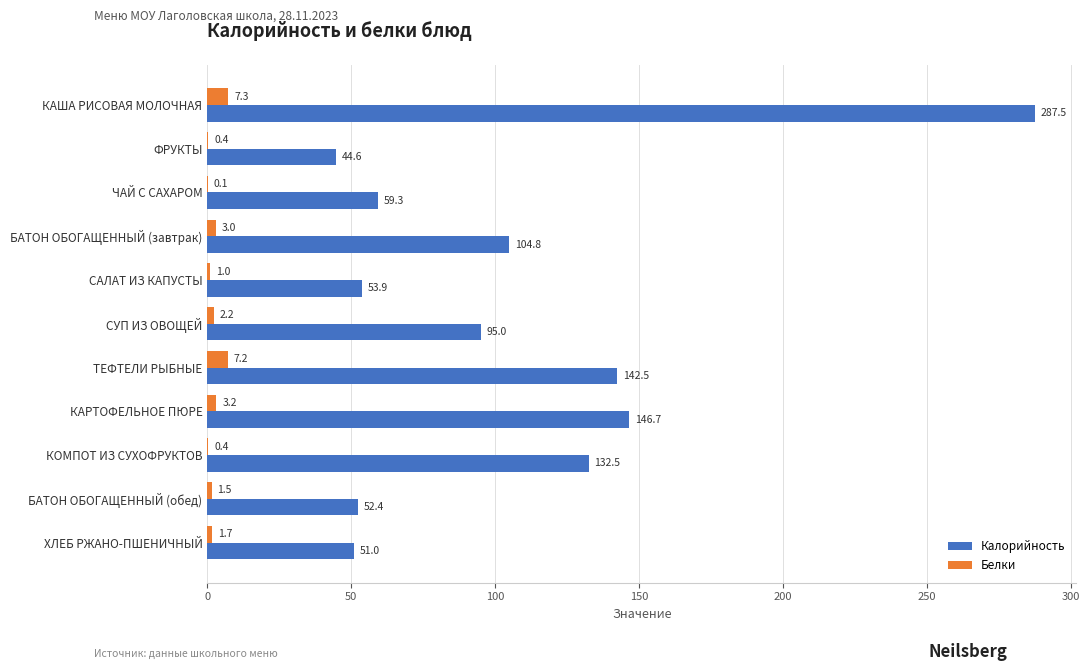

Which series has the largest range (max minus min)?

Калорийность